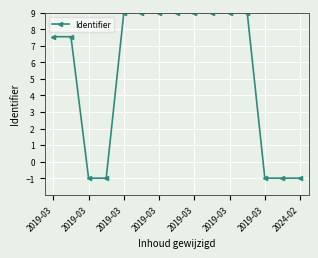

How many lines are shown in the chart?

1